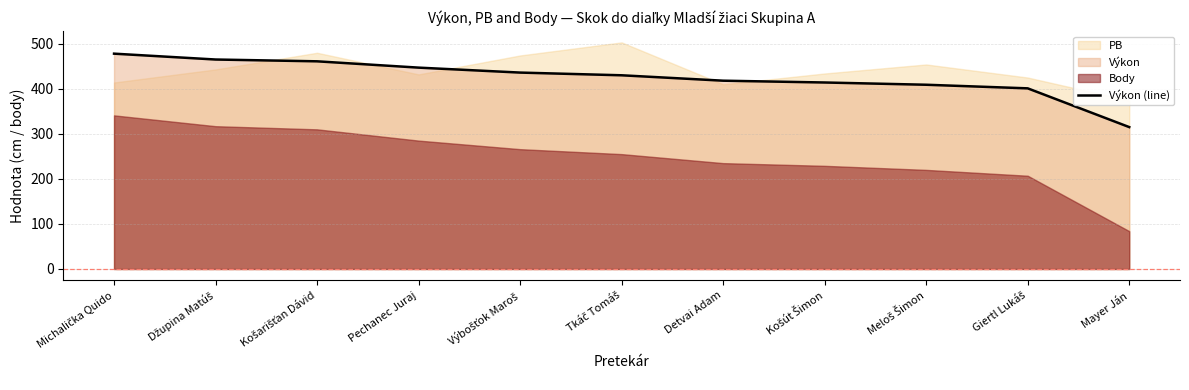

Reading right to left, transcribe all the data shown in this chart.

315	401	409	414	418	430	436	447	461	465	478